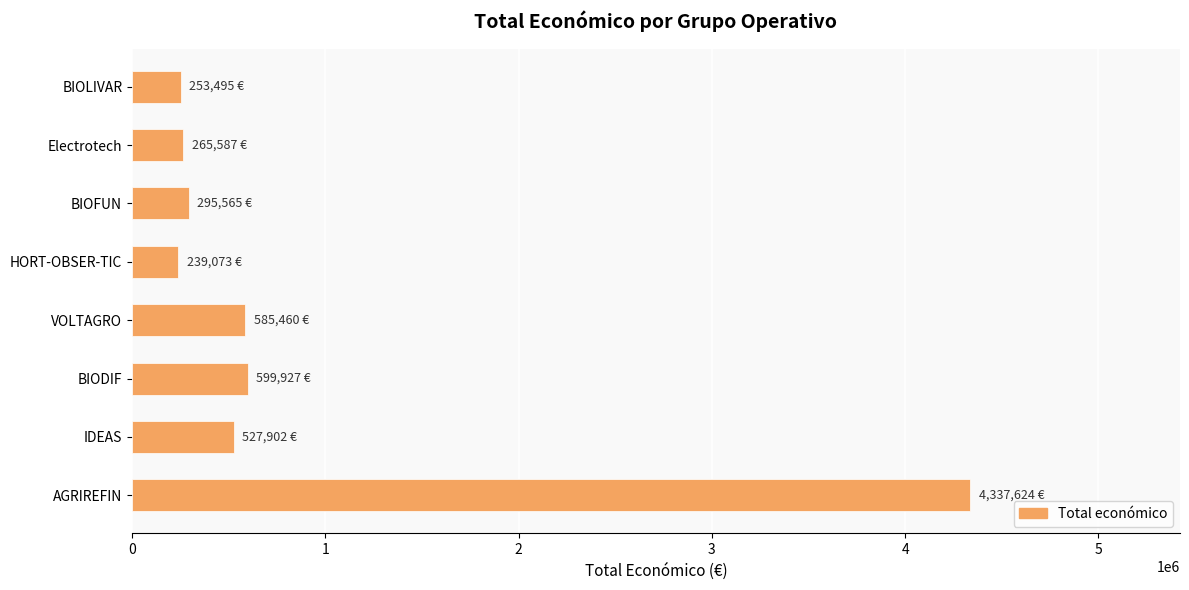

What is the average value?

888079